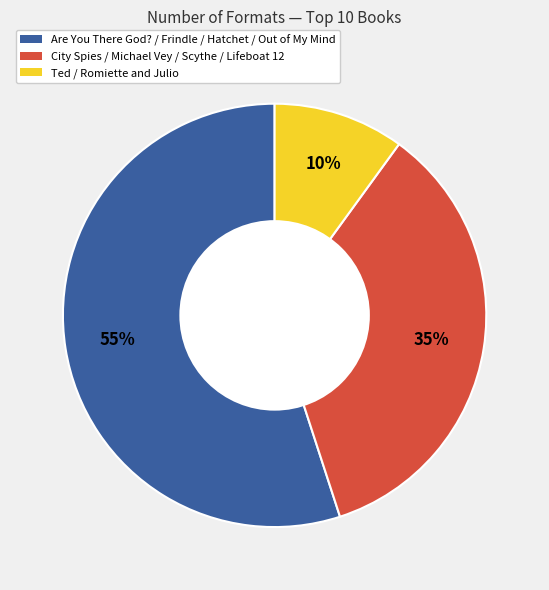

To the nearest percent, what is the average slice percentage?

33%